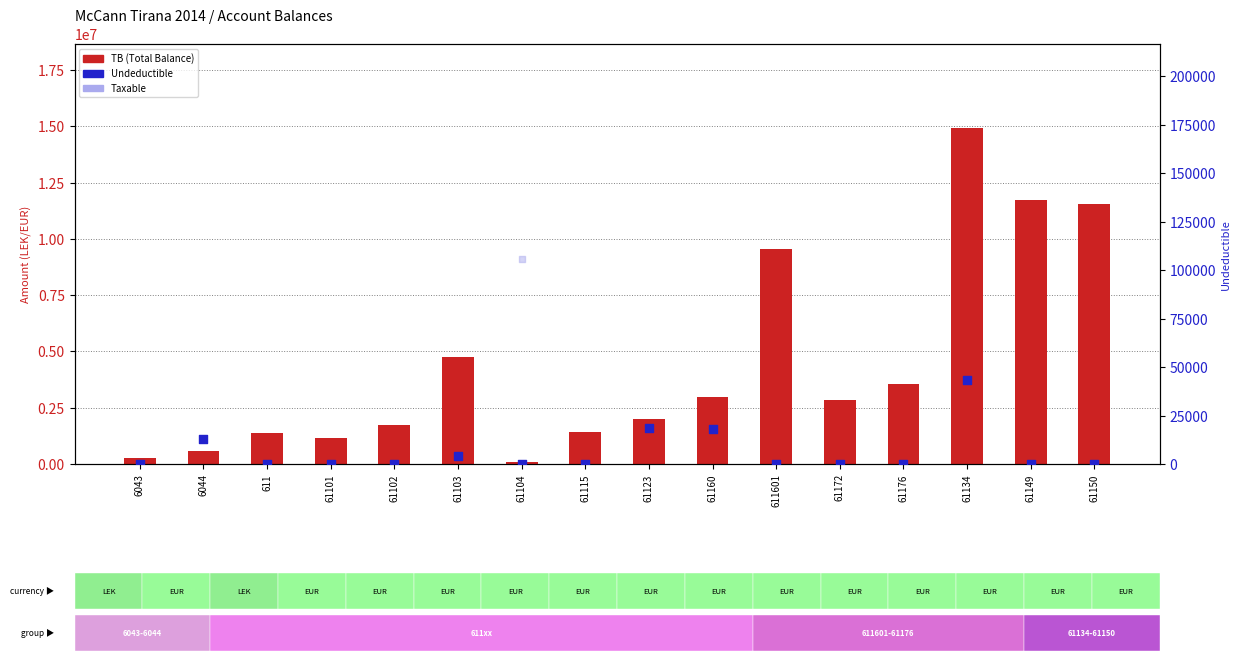

At which category is the sum across all series the highest?

61134